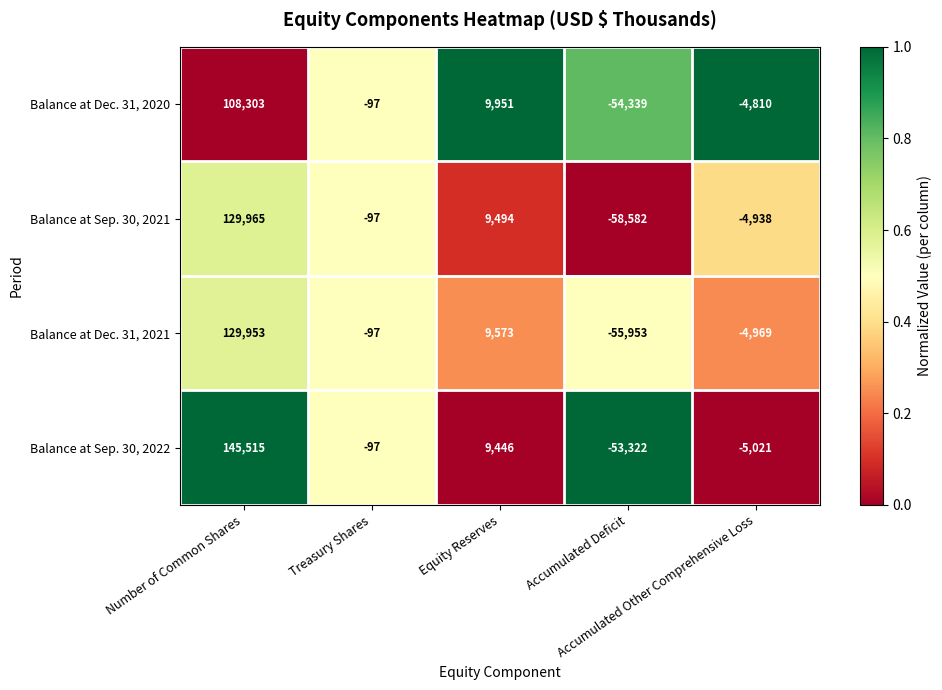

What is the minimum value shown in the chart?

-58582